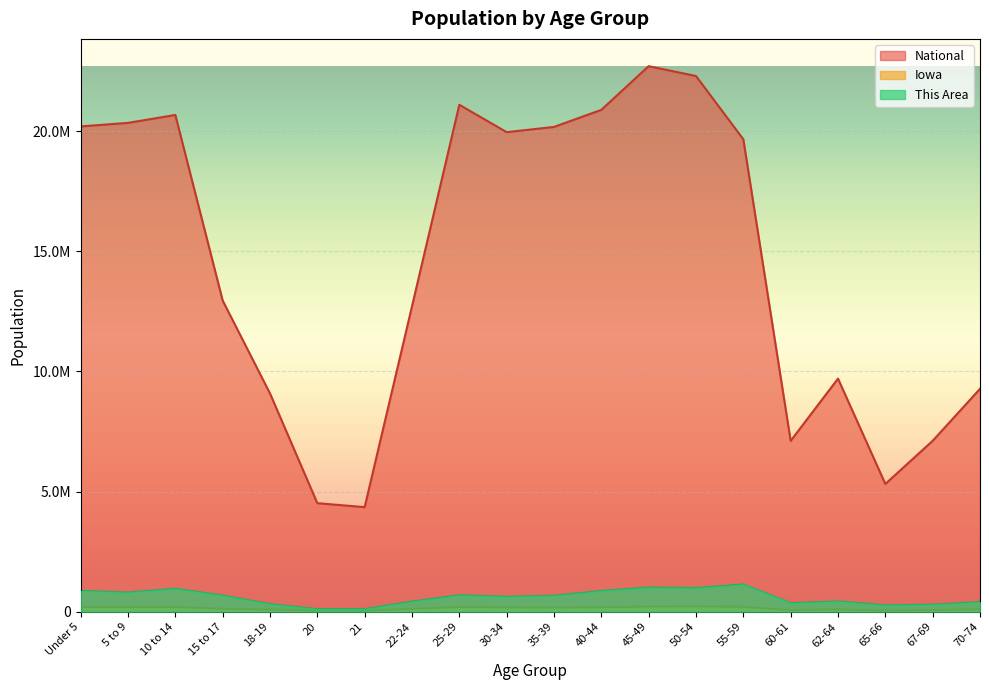

How many series are shown in this chart?

3